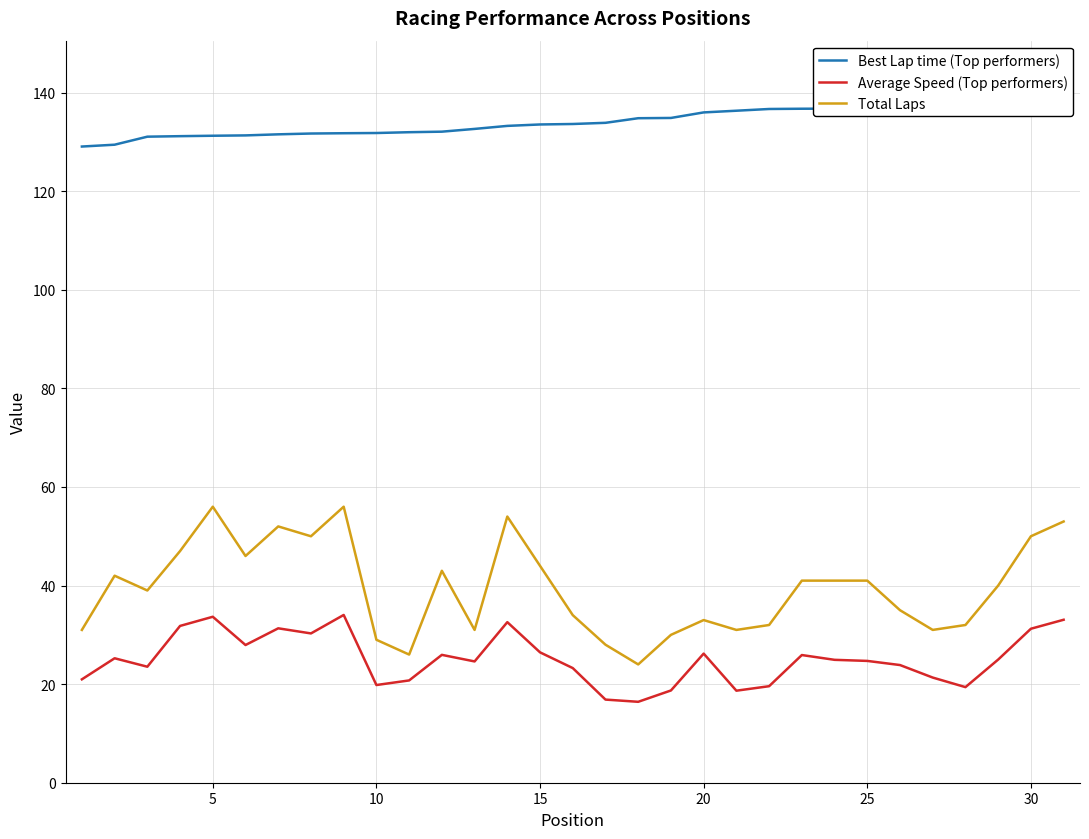

The Total Laps series shows 56.0 at 5. True or false?

True